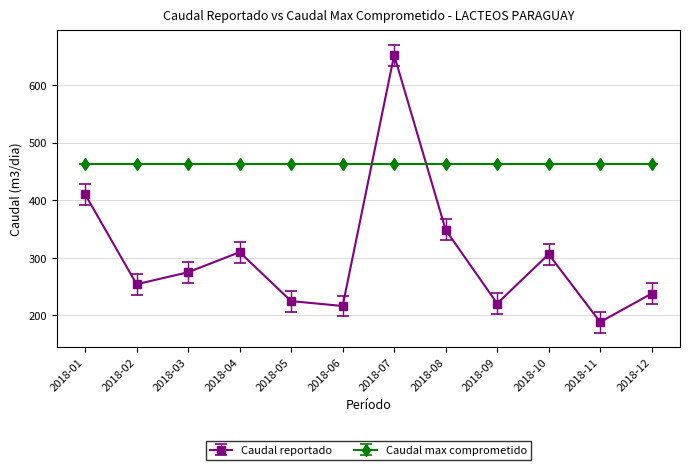

How many lines are shown in the chart?

2